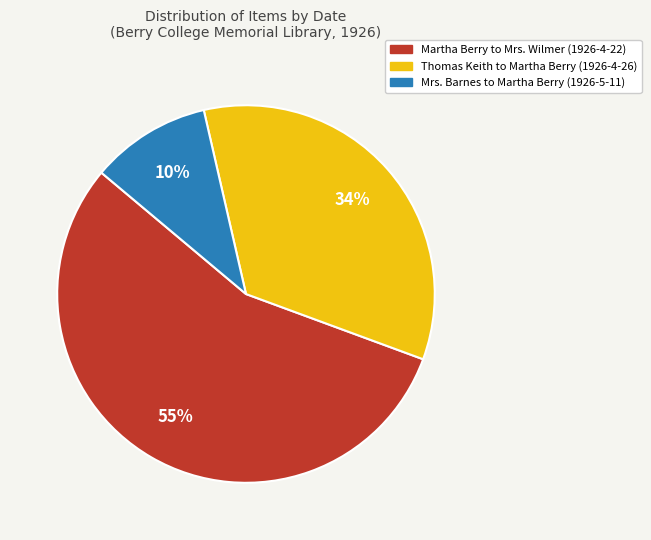

To the nearest percent, what is the difference between the largest and smallest slice percentages?

45%